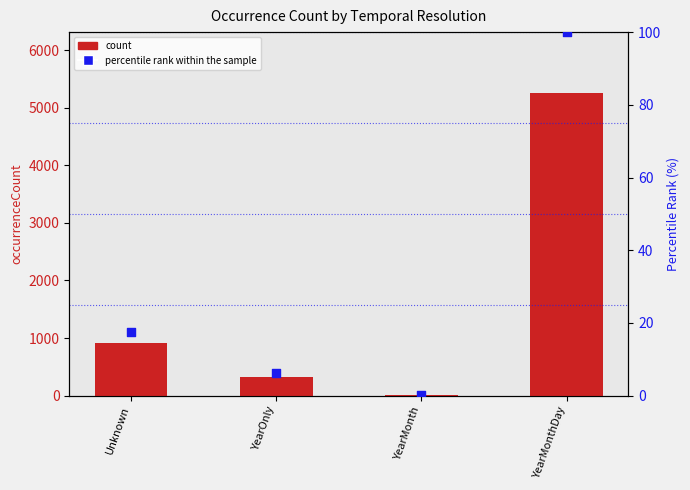

Is the value of count at YearMonthDay greater than the value of percentile rank within the sample at Unknown?

Yes